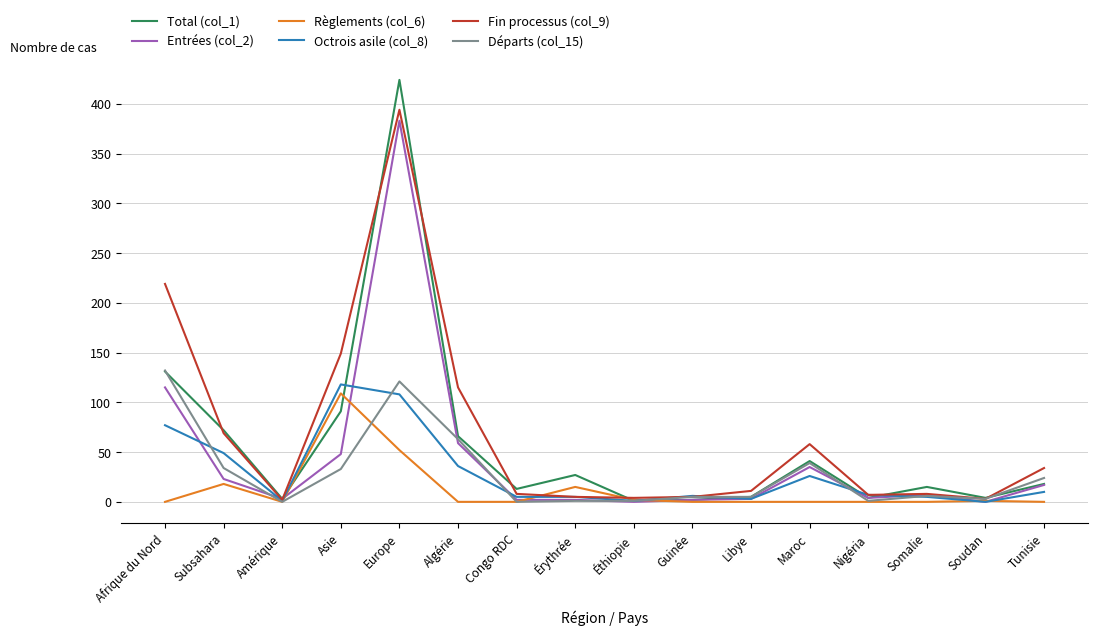

What position from the right is Asie?

13